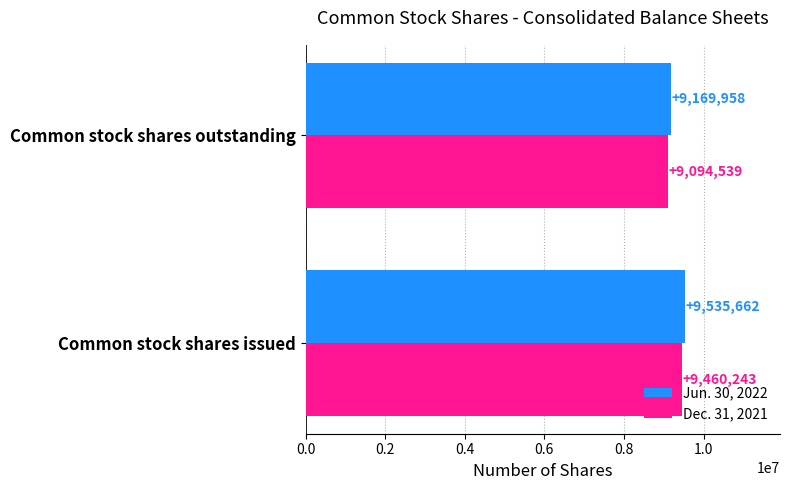

What is the difference between the Dec. 31, 2021 values at Common stock shares outstanding and Common stock shares issued?

365704